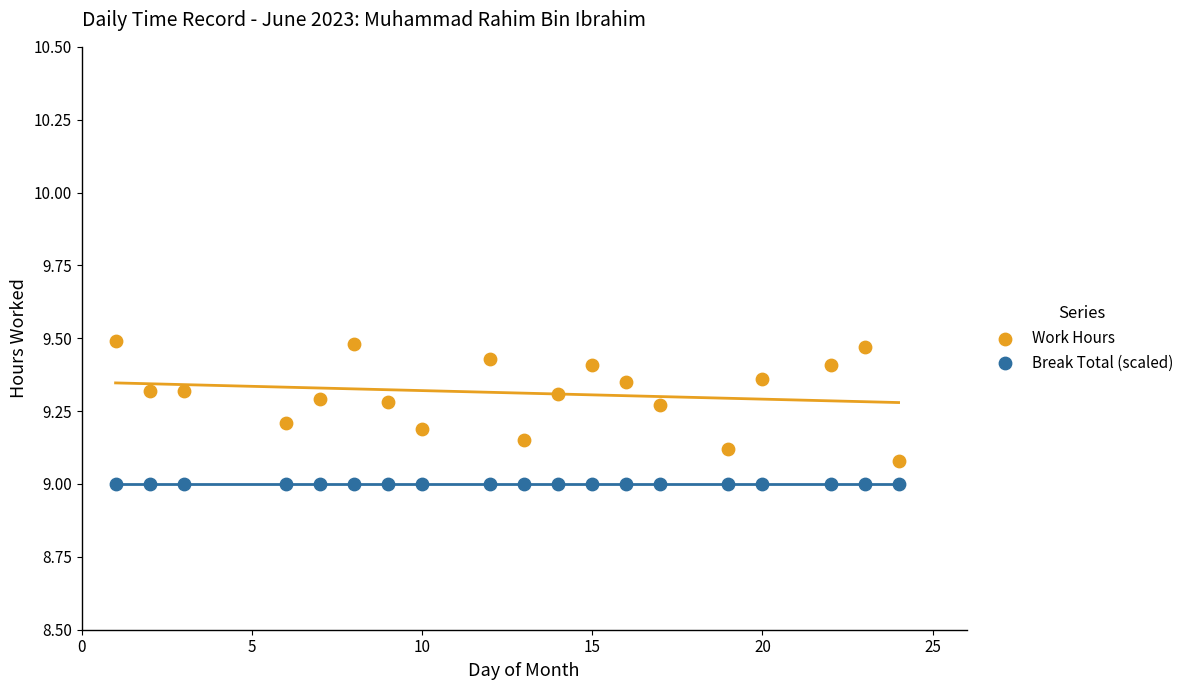

What are all the series names shown in the legend?

Work Hours, Break Total (scaled)